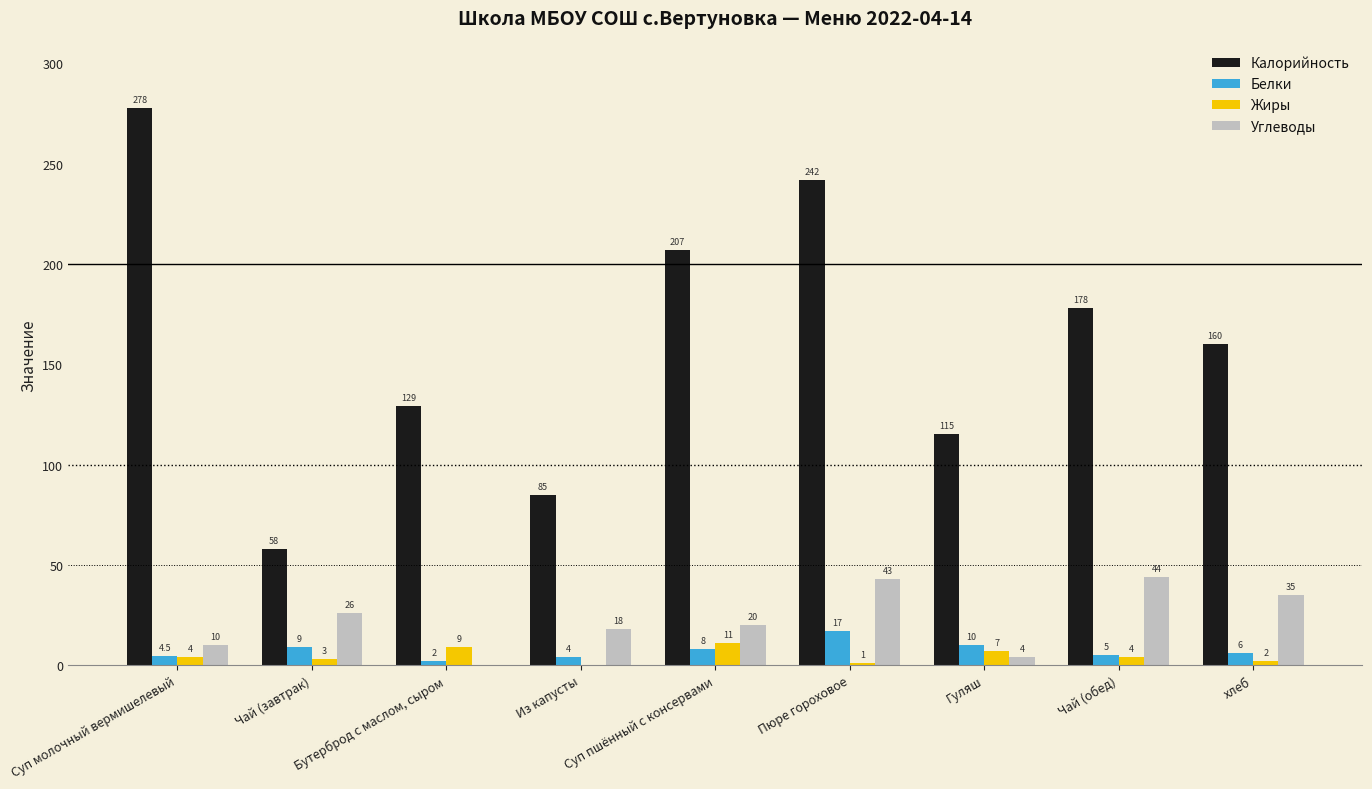

Which series has the largest total across all categories?

Калорийность